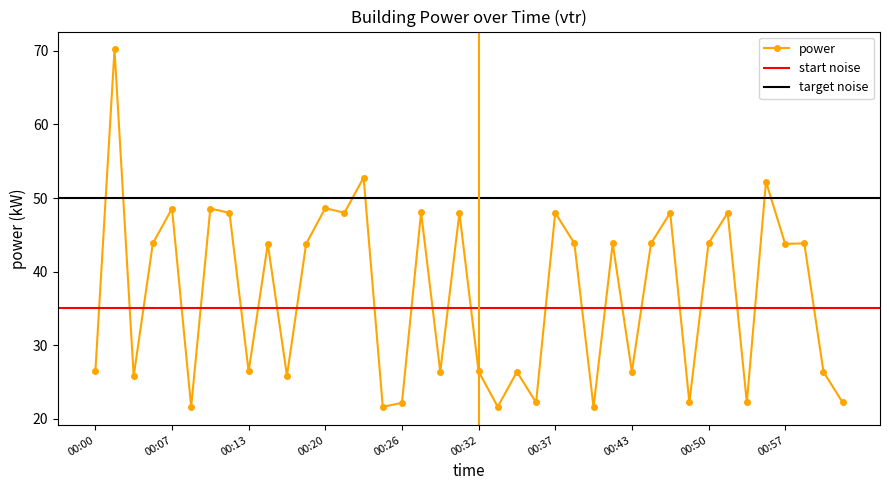

True or false: power has a value of 26.4 at 00:32.

True